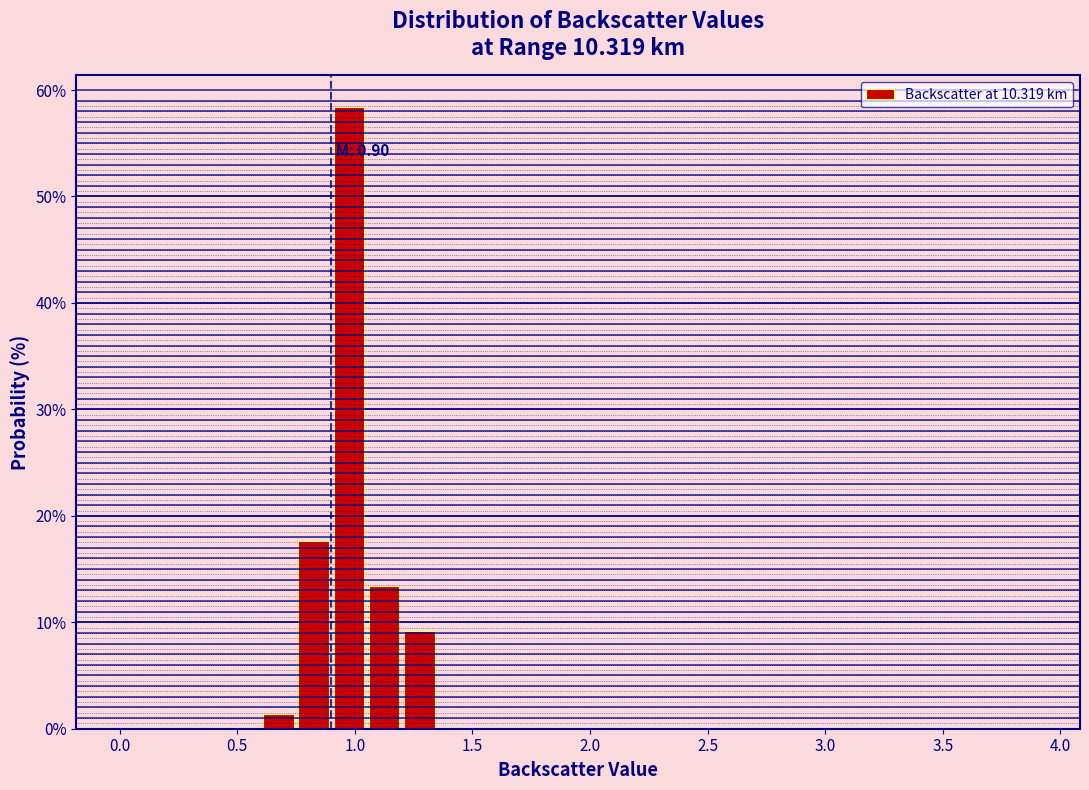

Around what value on the x-axis is the tallest bar? Give the approximate position of its centre, as read against the axis.

1.00